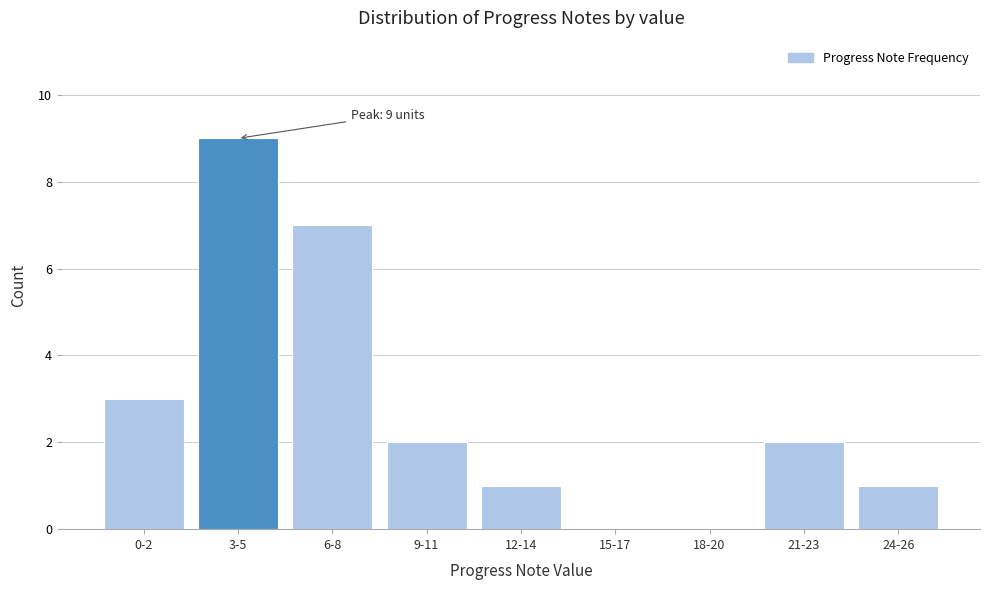

Reading left to right, what are all the values shown in this chart?

0-2=3	3-5=9	6-8=7	9-11=2	12-14=1	15-17=0	18-20=0	21-23=2	24-26=1